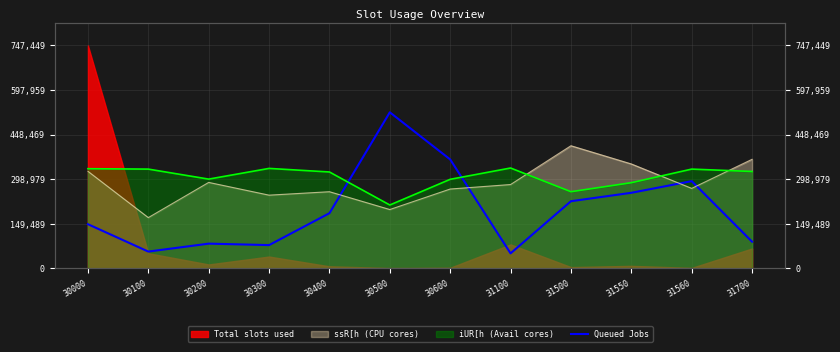

List the labels in order of value, largest first.

30500, 30600, 31560, 31550, 31500, 30400, 30000, 31700, 30200, 30300, 30100, 31100